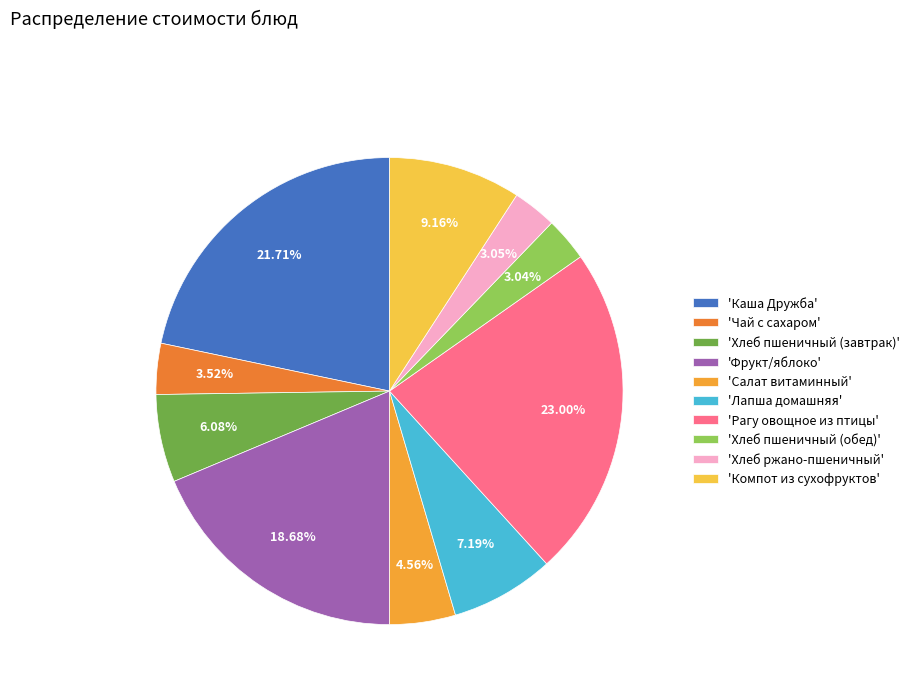

Which slice is the largest?

'Рагу овощное из птицы'